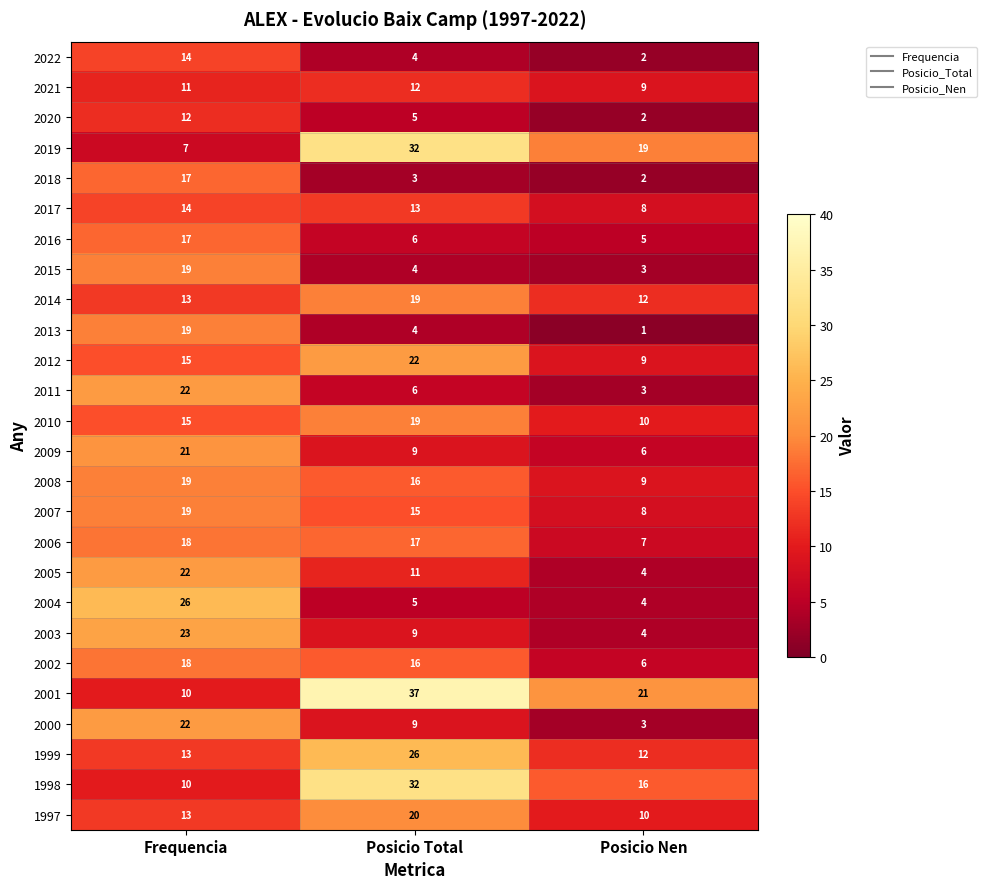

Which series has the widest spread of values?

2001